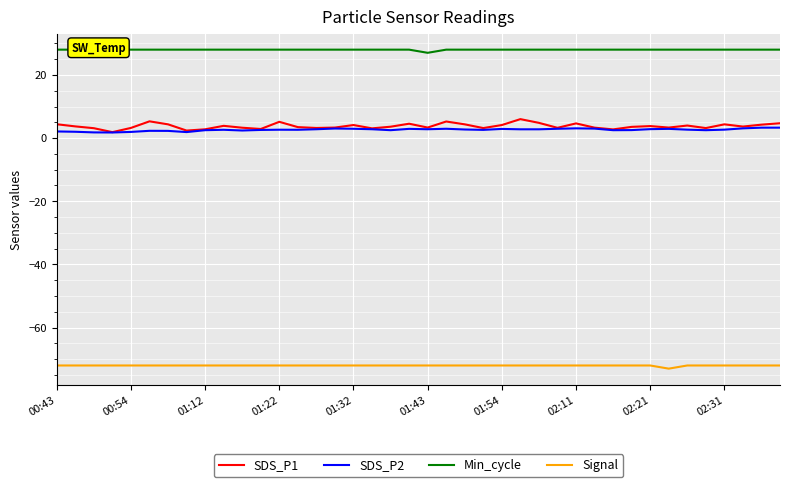

What is the value of the SDS_P2 point at the 10th from the left?

2.6